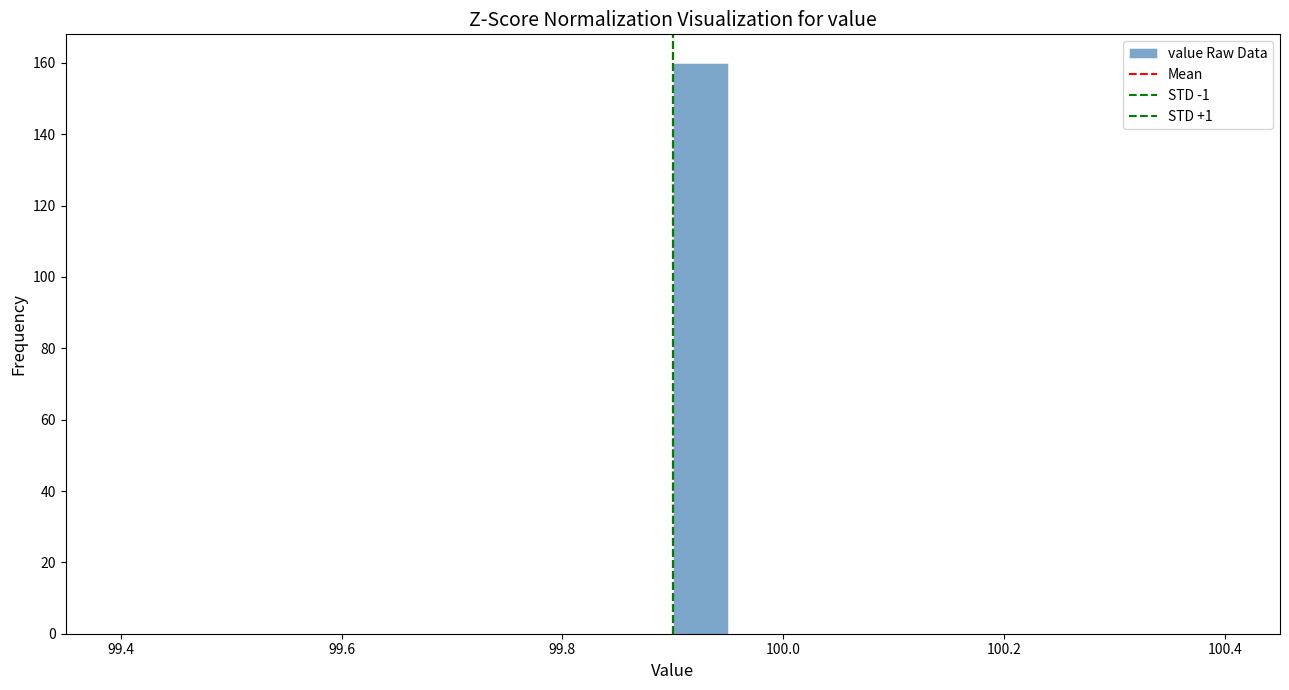

Read against the x-axis, roughly where is the centre of the tallest bar?

99.92